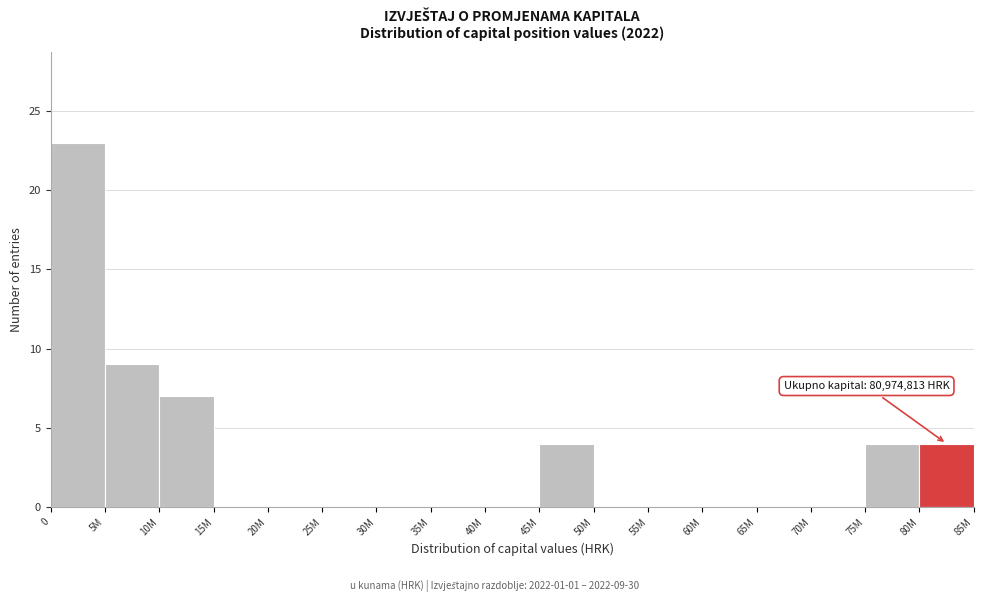

Reading left to right, what are all the values shown in this chart?

0=23	5M=9	10M=7	15M=0	20M=0	25M=0	30M=0	35M=0	40M=0	45M=4	50M=0	55M=0	60M=0	65M=0	70M=0	75M=4	80M=4